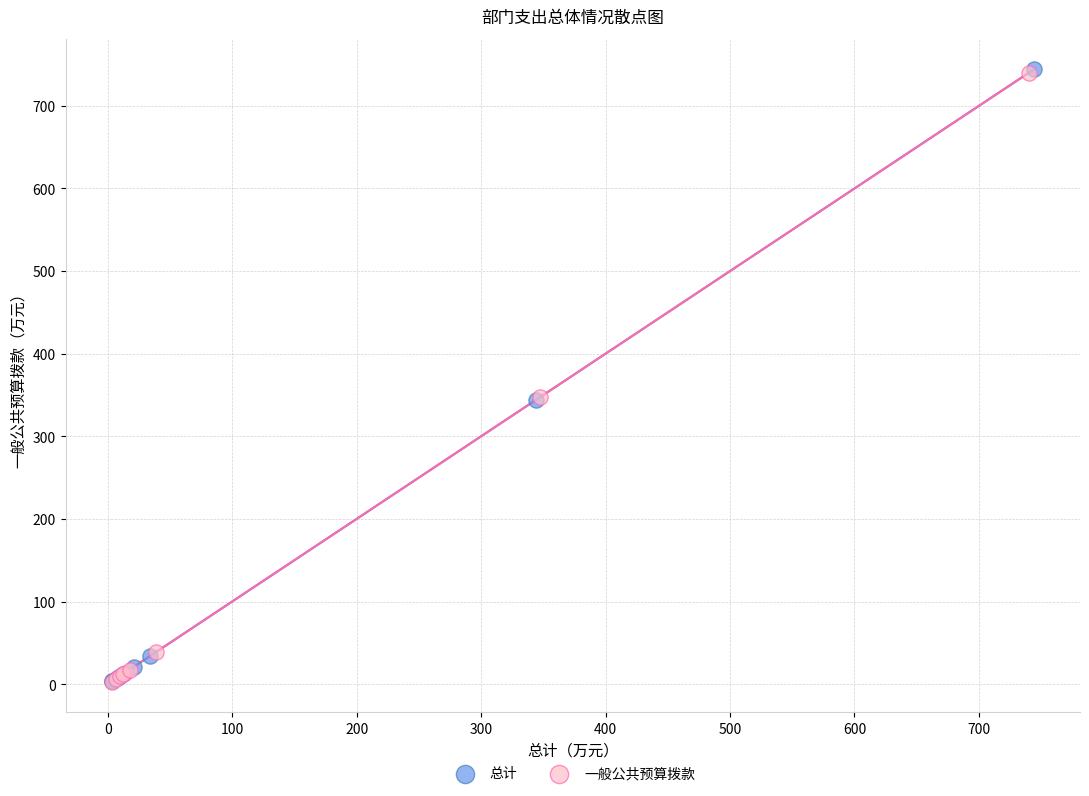

Which series has the largest Y range (max minus min)?

总计